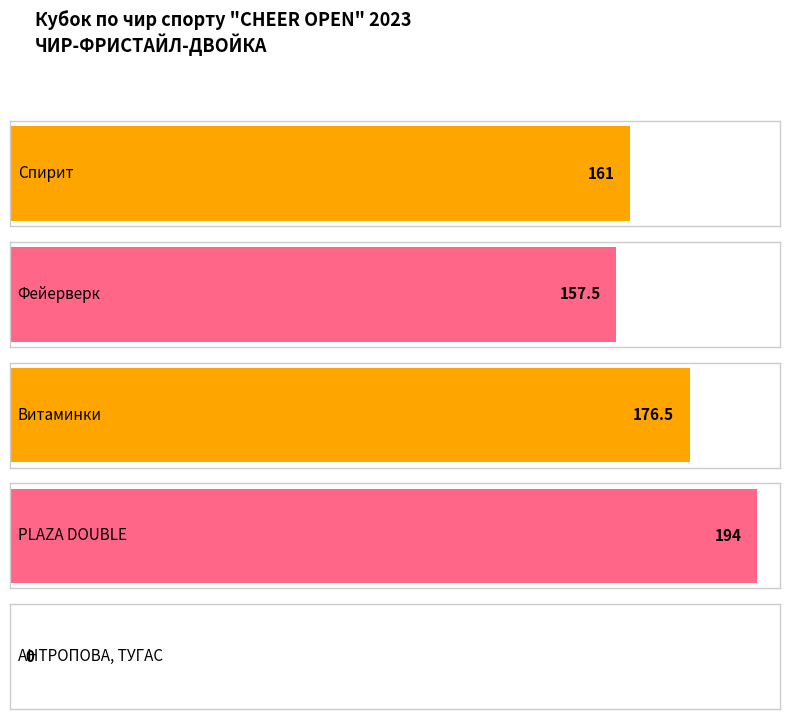

List the labels in order of value, largest first.

PLAZA DOUBLE, Витаминки, Спирит, Фейерверк, АНТРОПОВА, ТУГАС